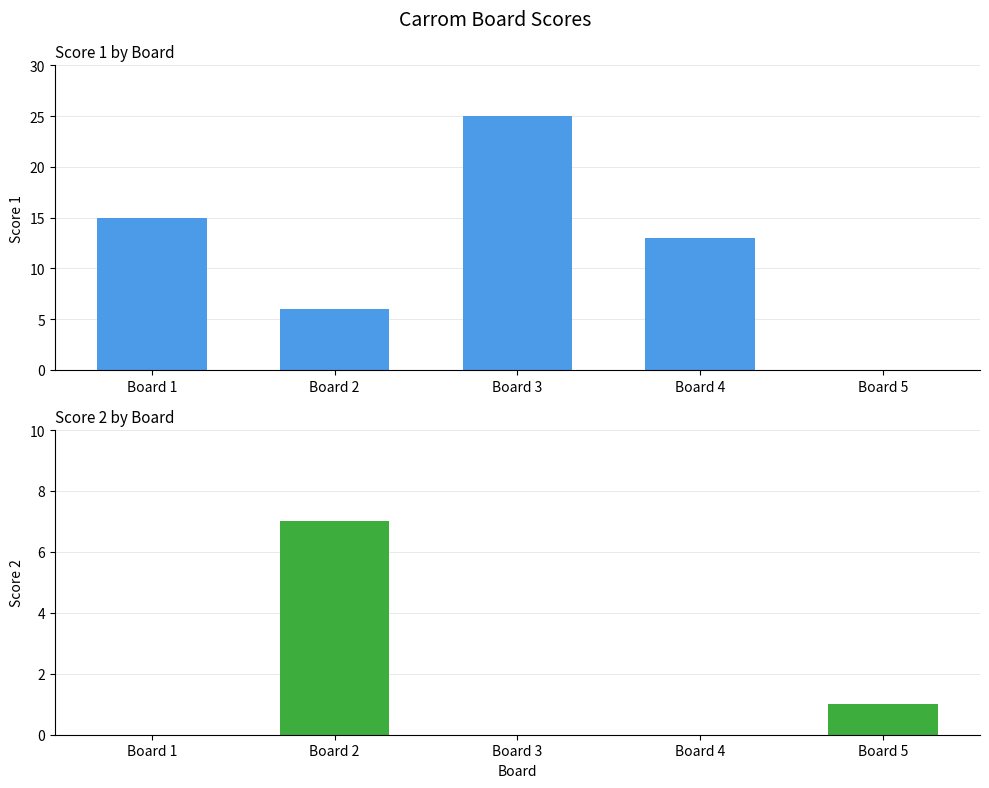

Reading left to right, list all the values displayed in this chart.

Score 1: Board 1=15	Board 2=6	Board 3=25	Board 4=13	Board 5=0
Score 2: Board 1=0	Board 2=7	Board 3=0	Board 4=0	Board 5=1